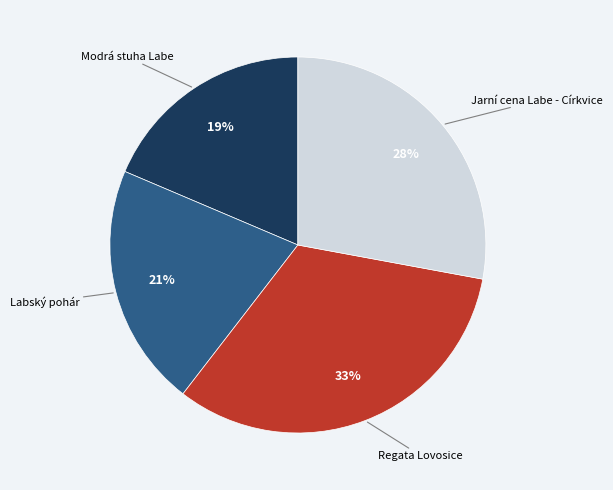

How many segments does this pie chart have?

4